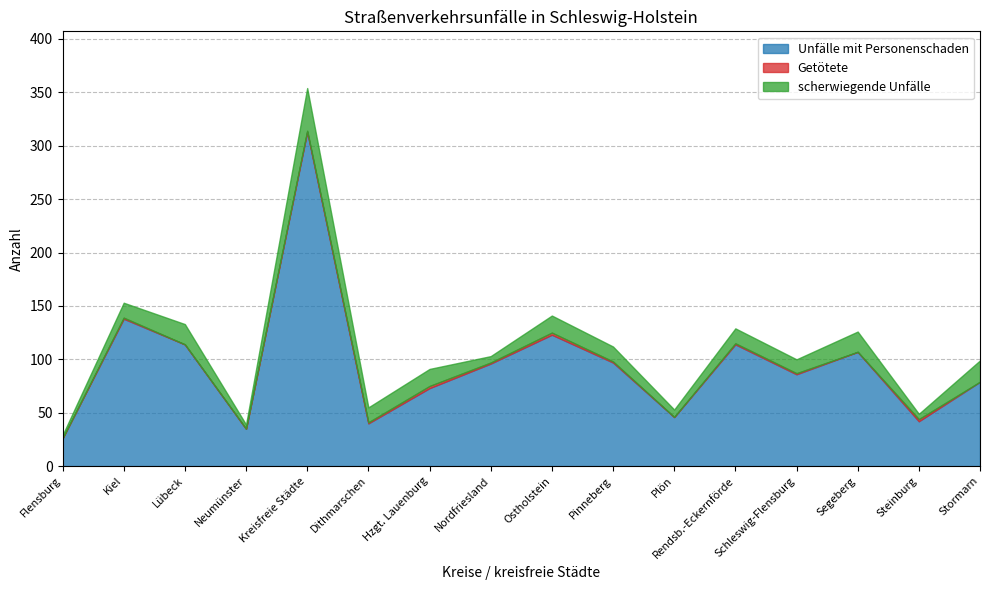

True or false: Getötete and scherwiegende Unfälle intersect in this chart.

False